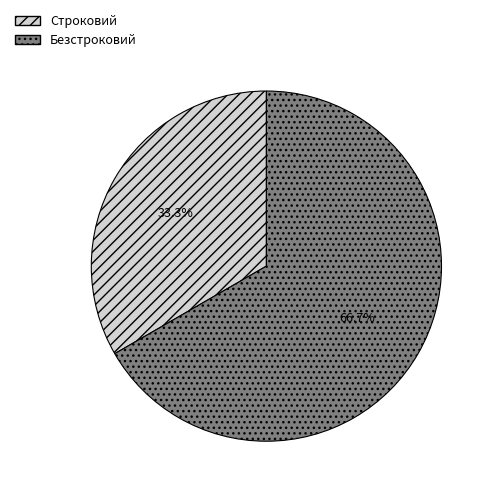

To the nearest percent, what is the difference between the Безстроковий and Строковий slice percentages?

33%